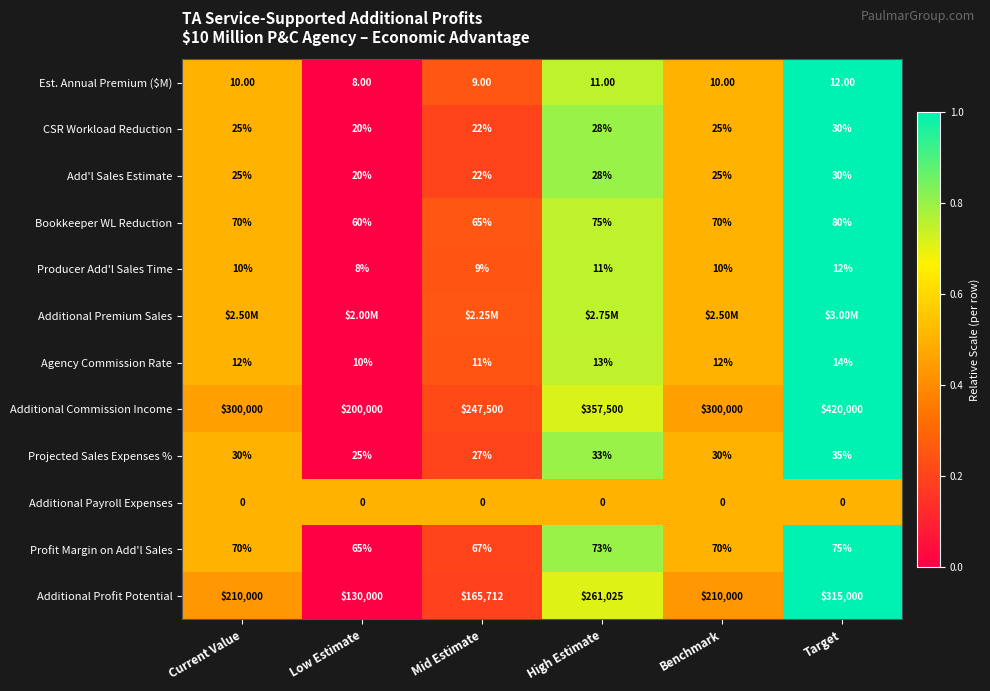

Count the number of data series in this chart.

12